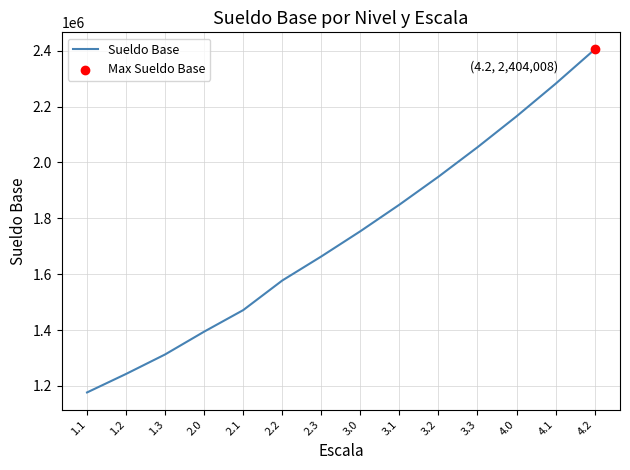

Between 3.2 and 1.1, which is larger?

3.2